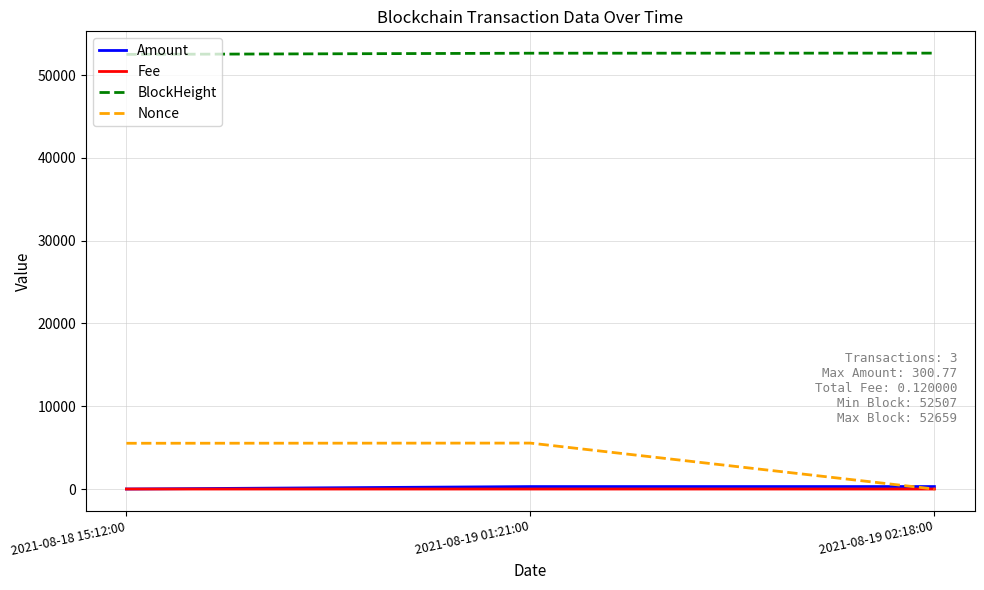

The Nonce series shows -3643.5 at 2021-08-19 02:18:00. True or false?

False